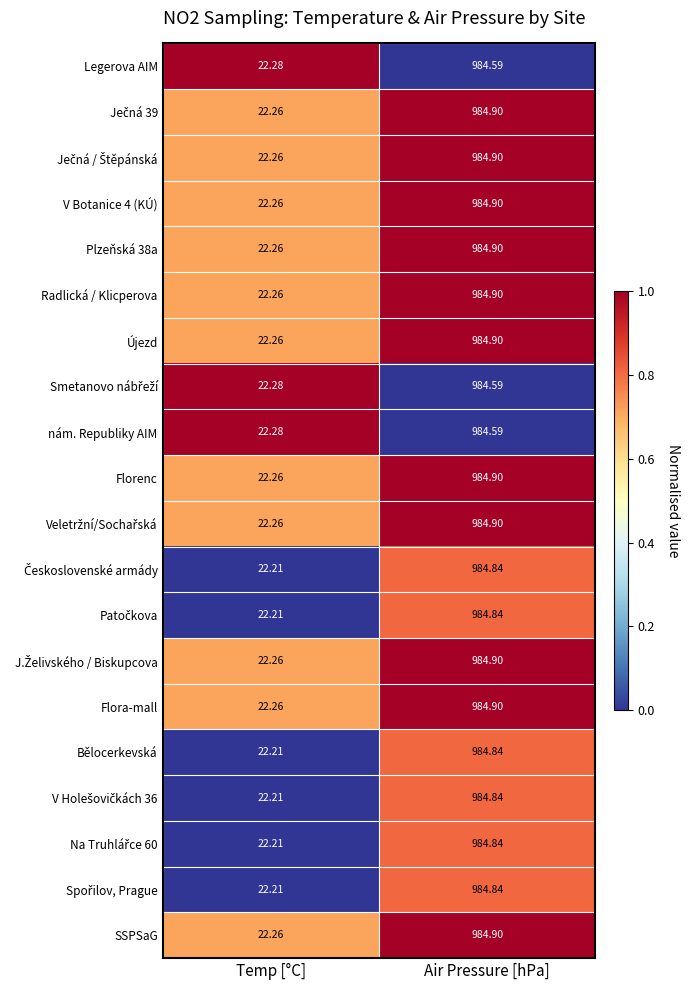

At which category does the chart reach its minimum across all series?

Temp [°C]